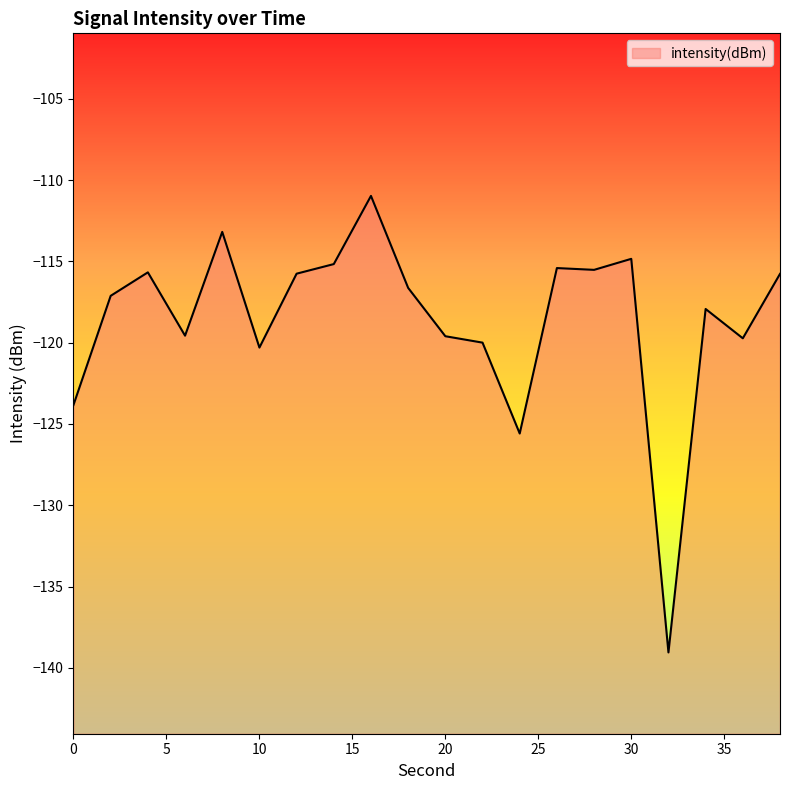

Where is the first local maximum?

4